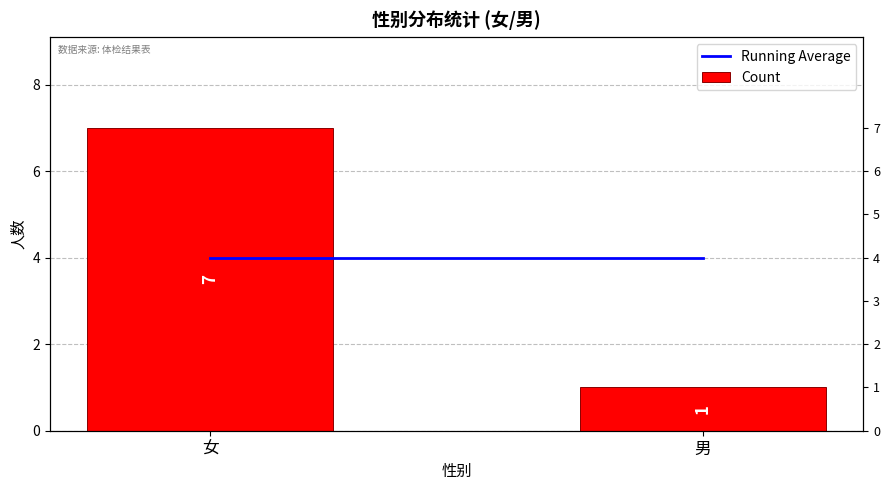

Between 男 and 女, which is larger?

男